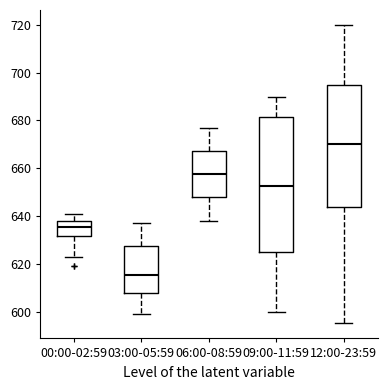

Which box's median line is the lowest?

03:00-05:59